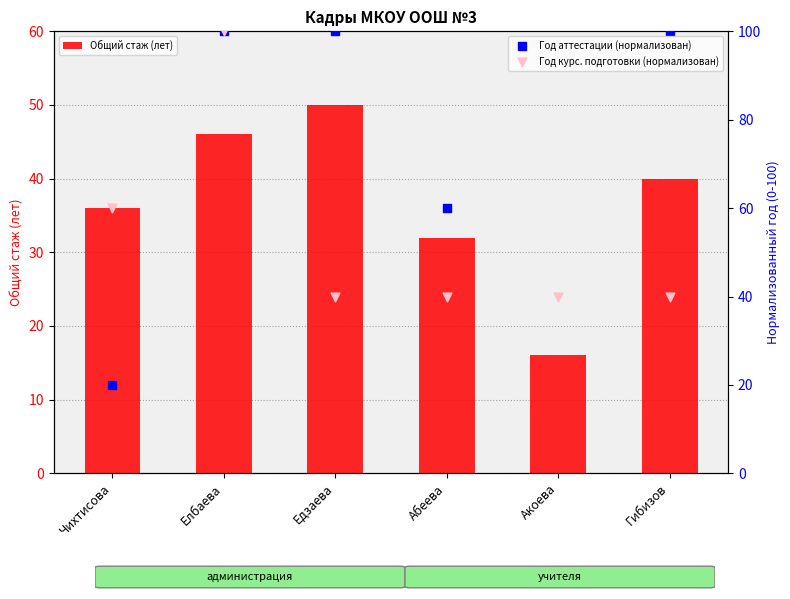

At how many categories does at least one series exceed 16?

6